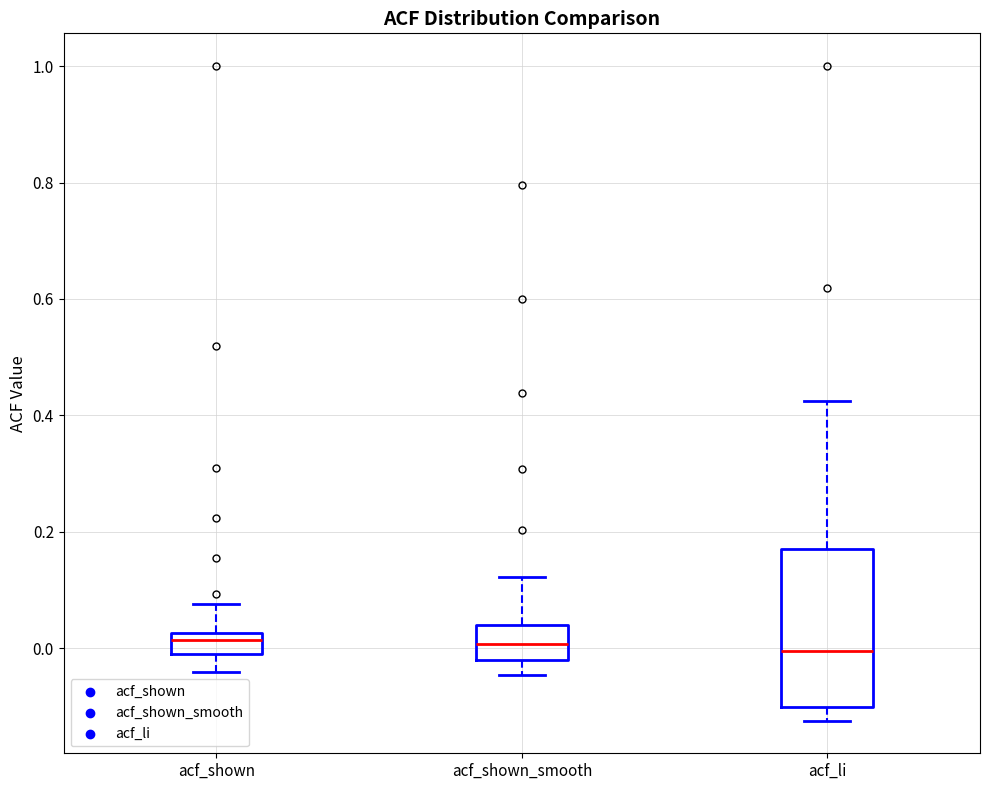

Which box is the tallest, from its lower edge to its upper edge?

acf_li